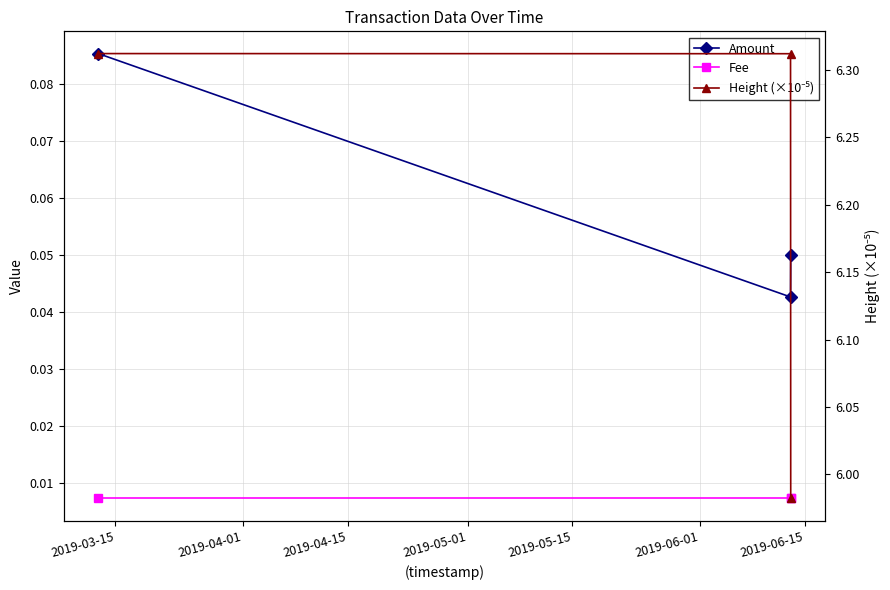

Does the chart have visible grid lines?

Yes